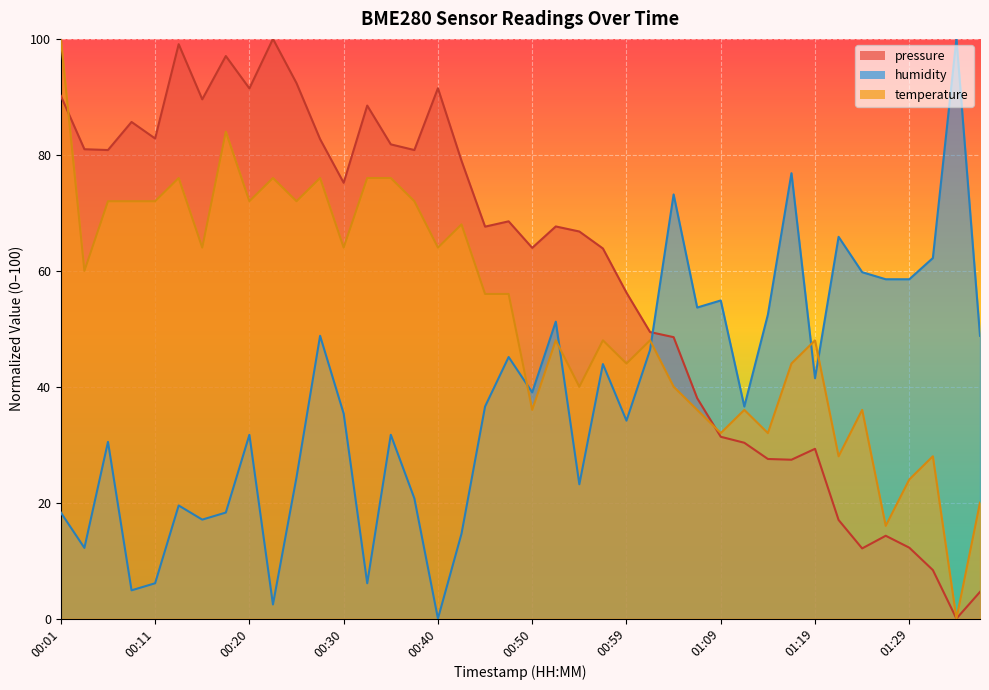

Where is the first local minimum for humidity?

00:03